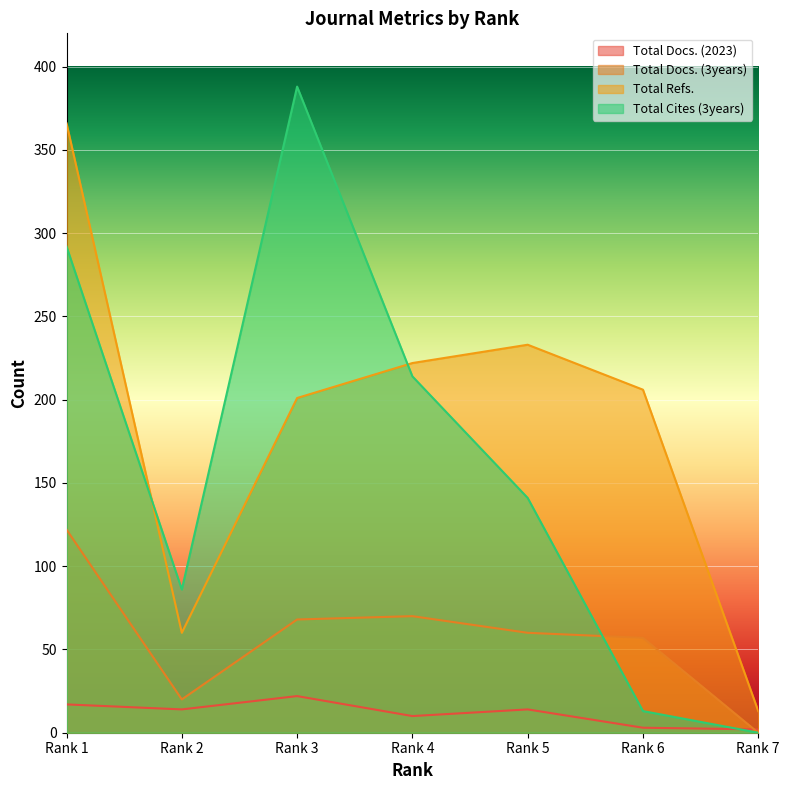

Is it true that Total Docs. (3years) equals 100 at Rank 6?

False